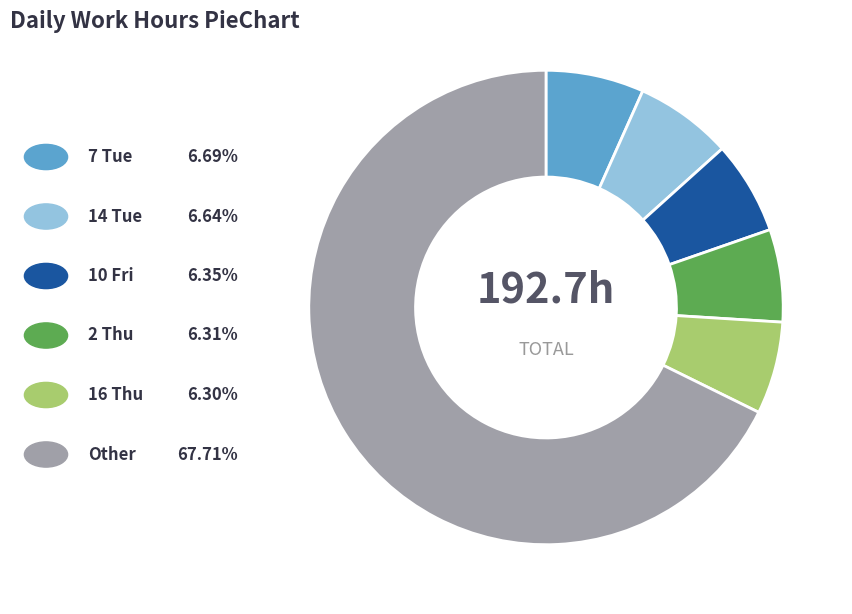

Does any single category account for the majority?

Yes